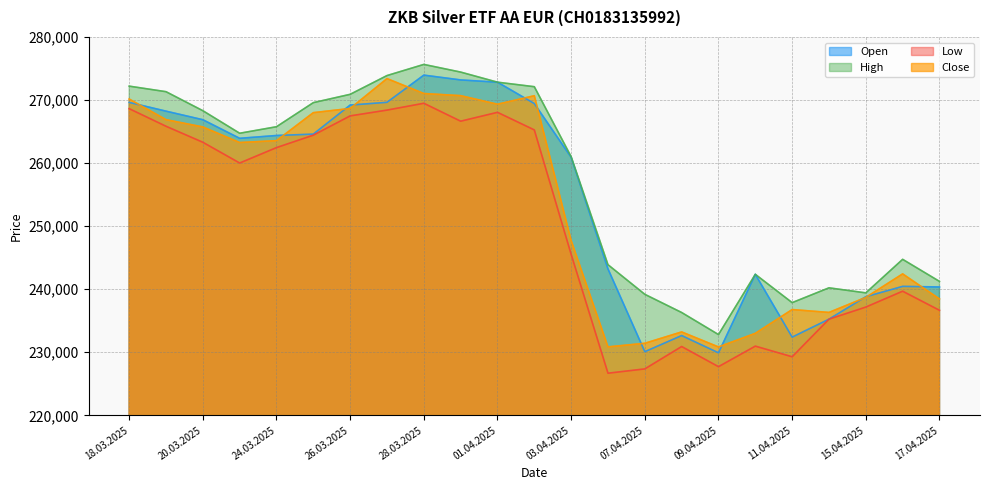

Does the chart have visible grid lines?

Yes